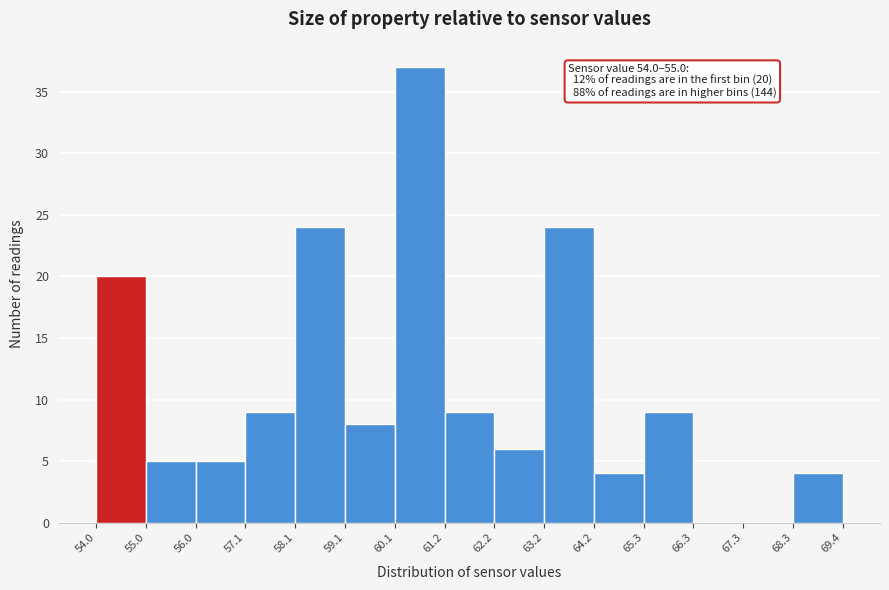

Over which range of the x-axis is the bar tallest?

60.1 to 61.2